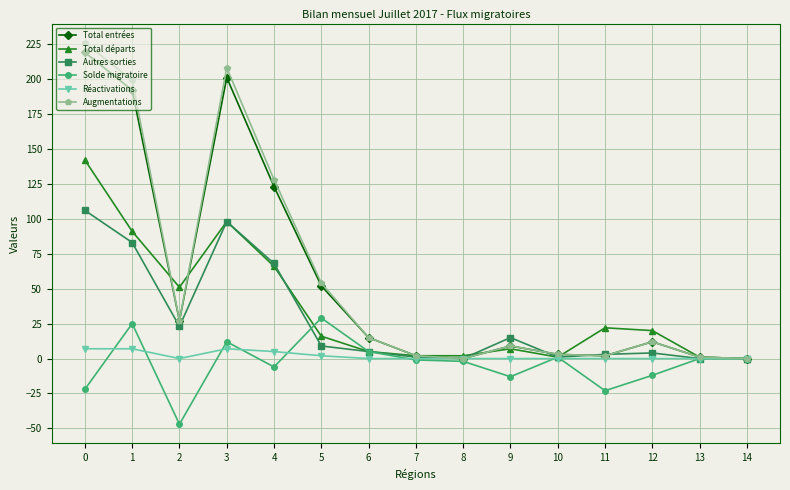

Where is the first local maximum for Autres sorties?

3